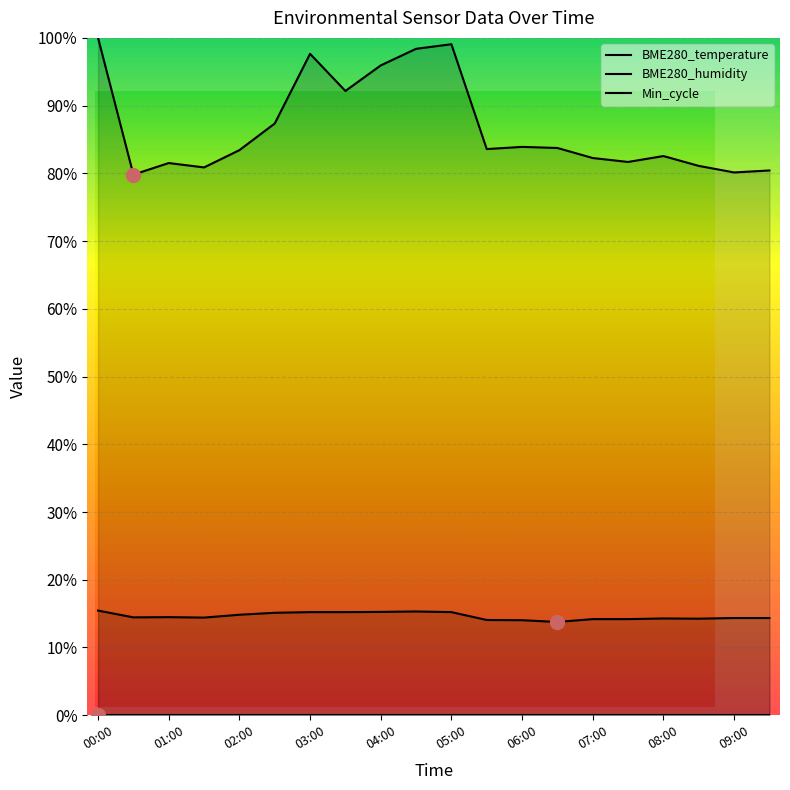

How many series are shown in this chart?

3